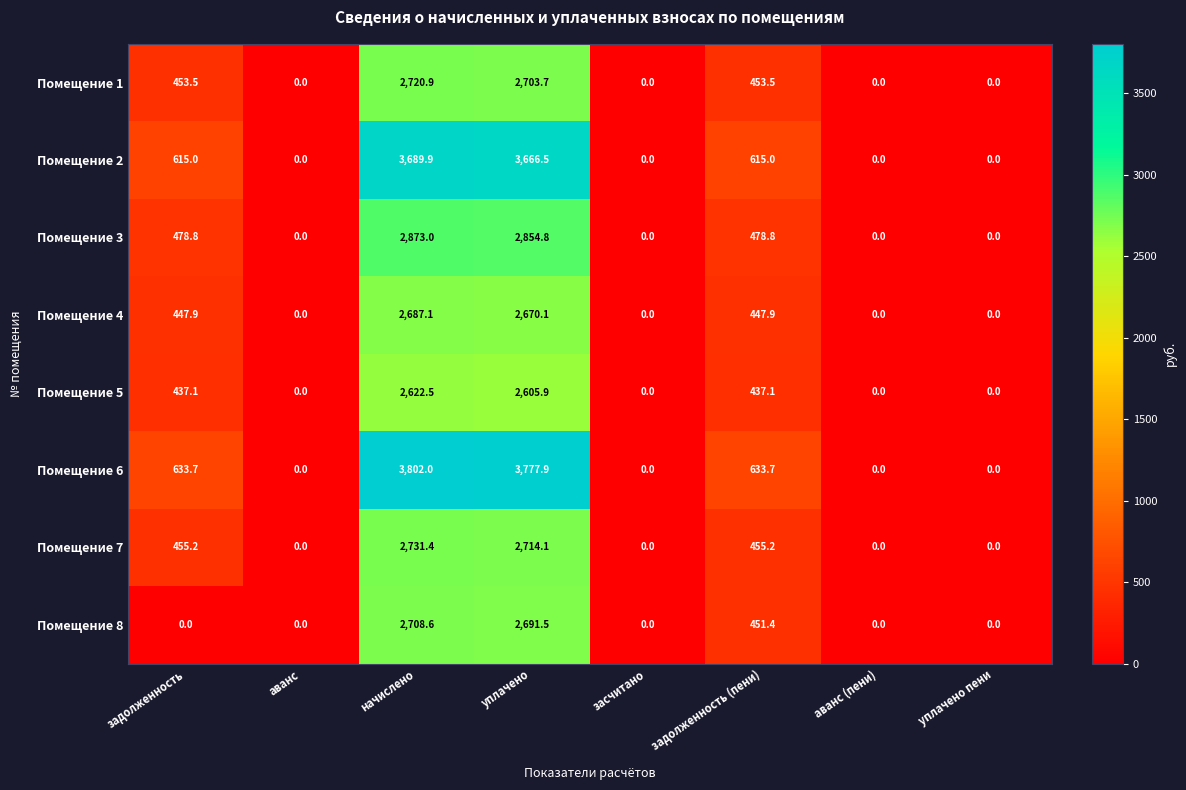

What is the greatest value displayed?

3802.0